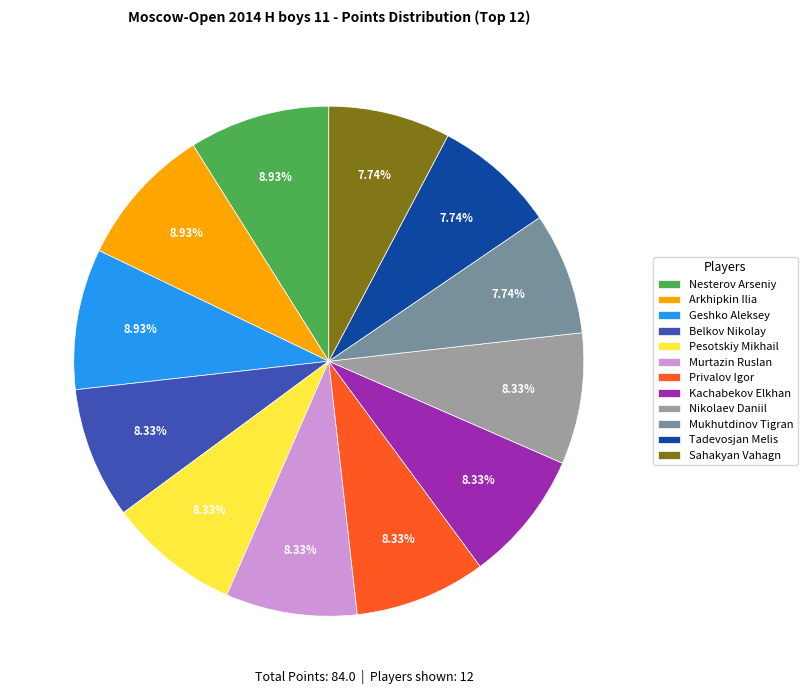

Do Nikolaev Daniil and Sahakyan Vahagn together represent more than half of the pie?

No